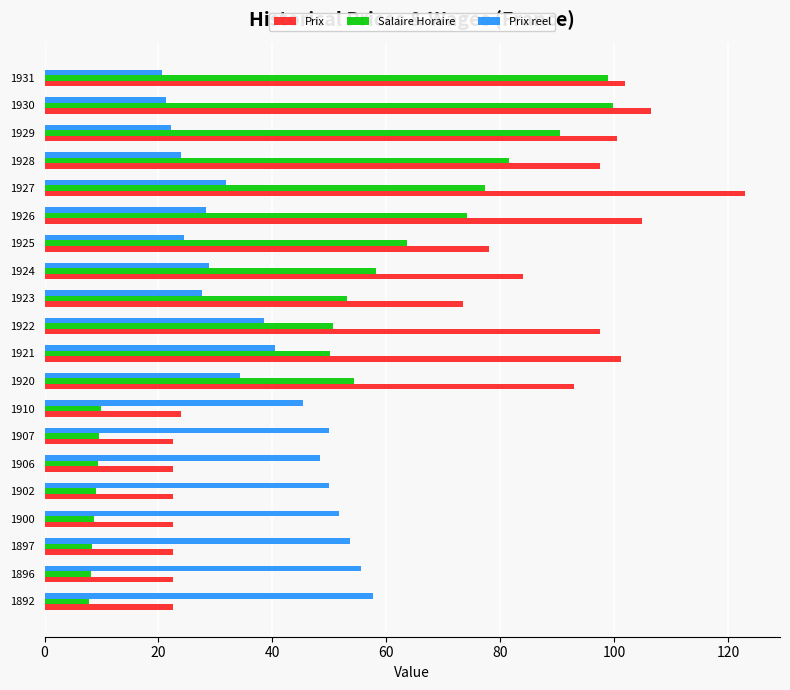

What is the highest value of the Prix reel series?

57.7